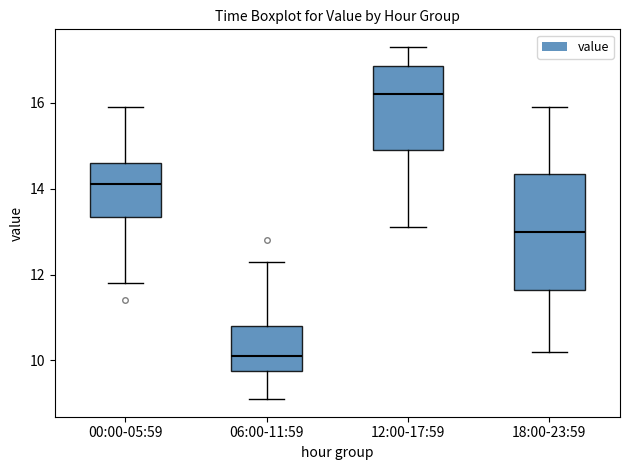

Reading left to right, transcribe this box plot: for each box, give where its median line is, the range the box spans, and where its two whiskers end, as read against the y-axis. The values are not printed on the chart, so give them approximately, as read against the axis.

00:00-05:59: median 14.2, box 13.4 to 14.6, whiskers 11.8 to 16.0
06:00-11:59: median 10.2, box 9.8 to 10.8, whiskers 9.2 to 12.4
12:00-17:59: median 16.2, box 15.0 to 16.8, whiskers 13.2 to 17.4
18:00-23:59: median 13.0, box 11.6 to 14.4, whiskers 10.2 to 16.0